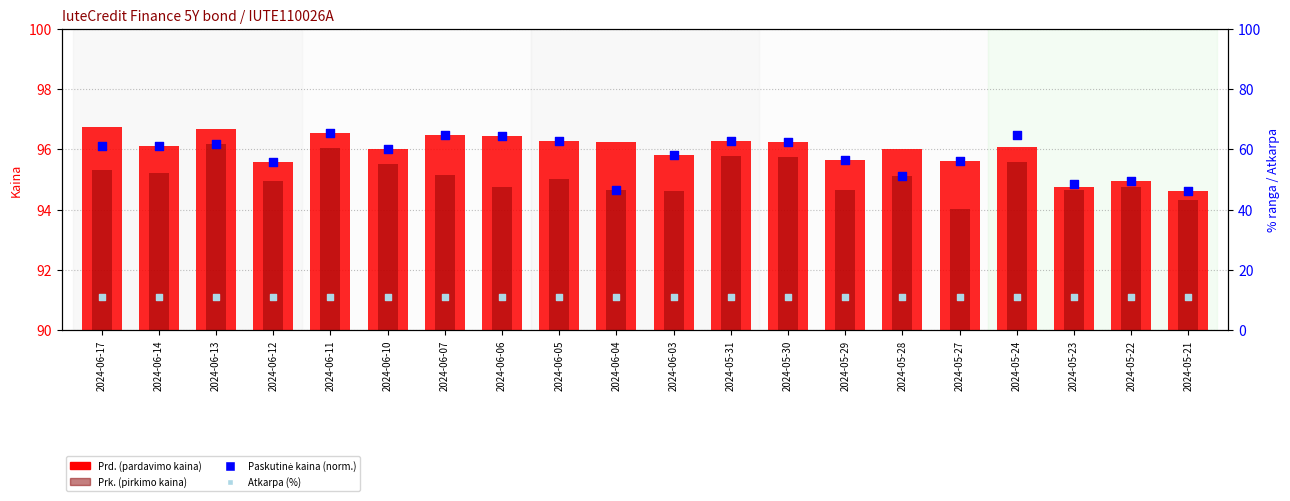

What are all the series names shown in the legend?

Prd., Prk., Paskutinė kaina (norm.), Atkarpa (%)